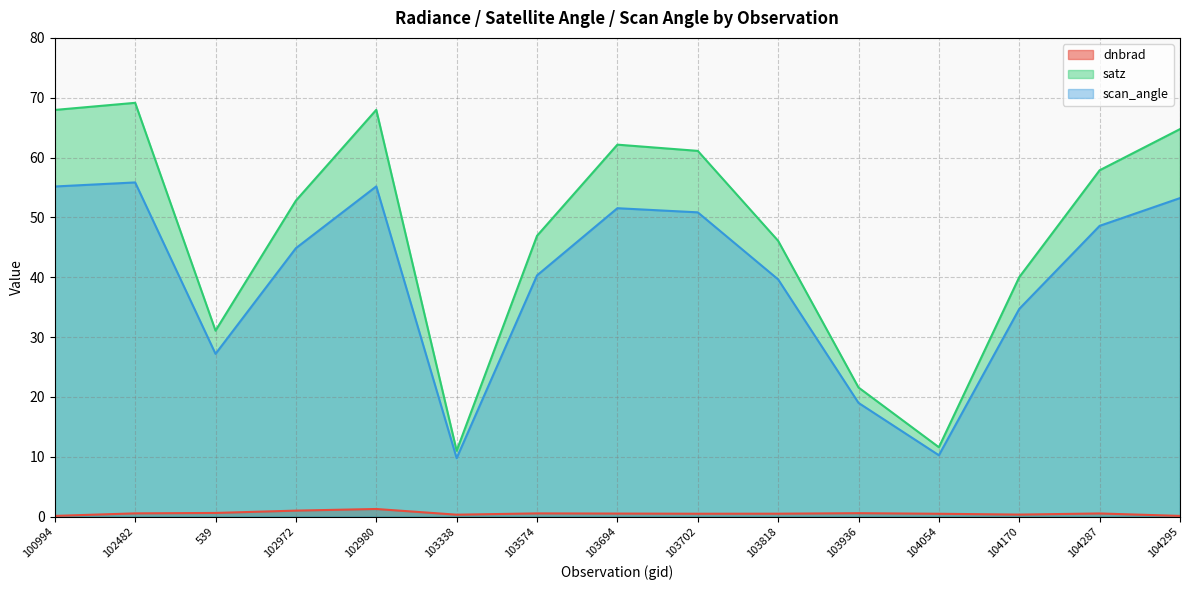

True or false: dnbrad has a value of 0.2 at 104287.

False